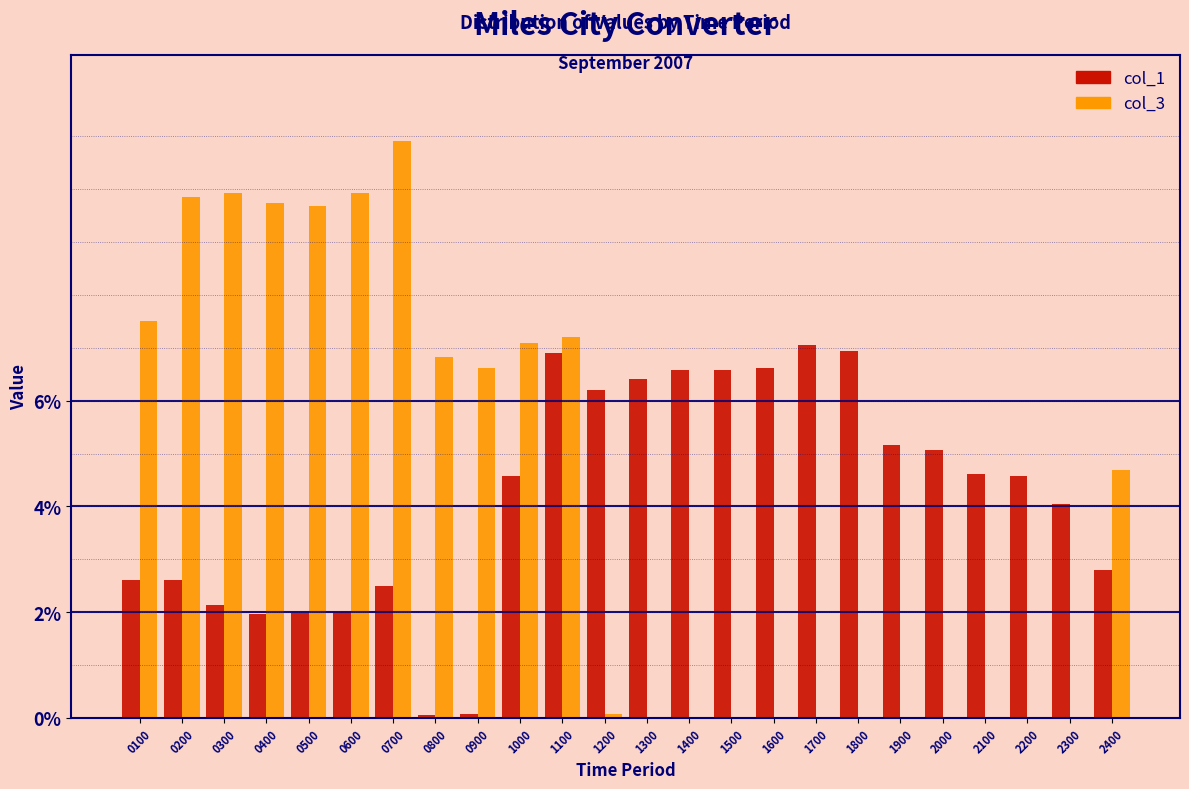

Is the value of col_1 at 1600 greater than the value of col_3 at 2200?

Yes